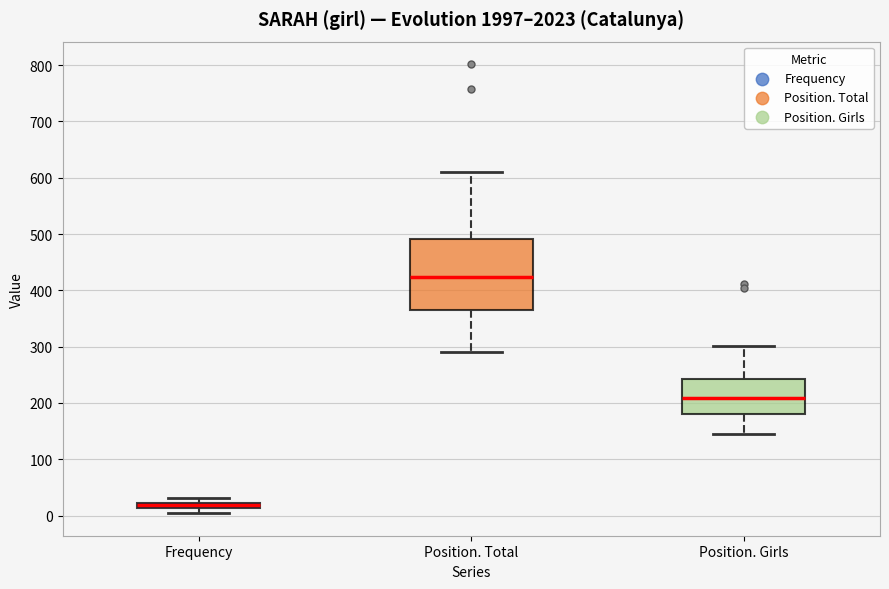

Where is the upper edge of the box for Position. Girls on the y-axis? The values are not printed on the chart, so give them approximately, as read against the axis.

240